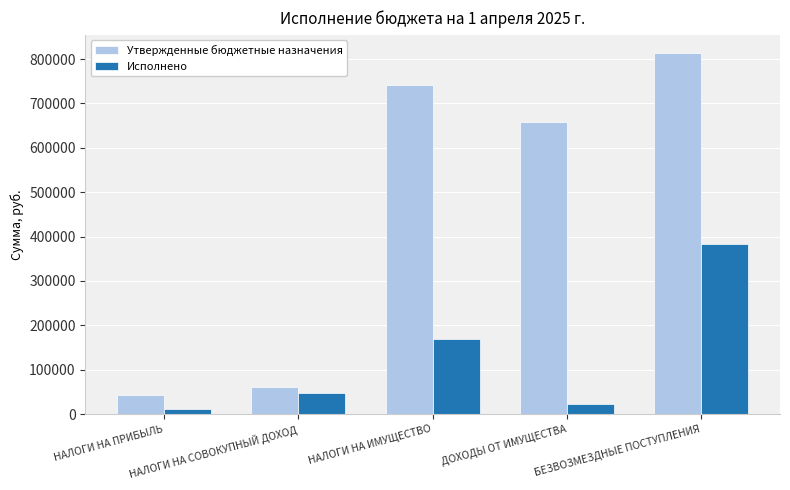

Which series has the widest spread of values?

Утвержденные бюджетные назначения